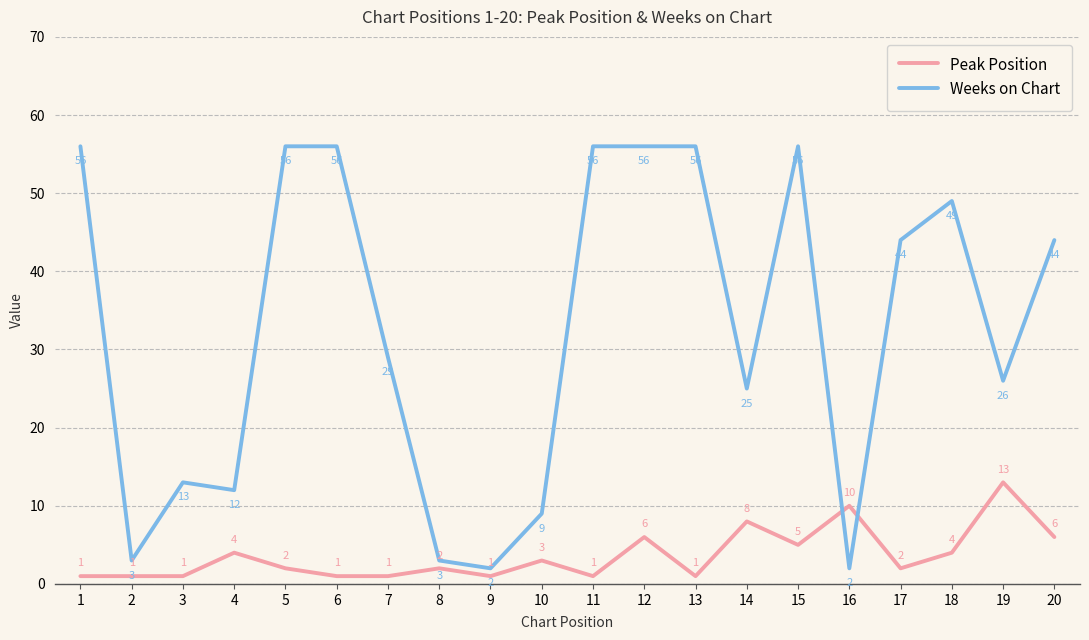

At which category is the sum across all series the highest?

12